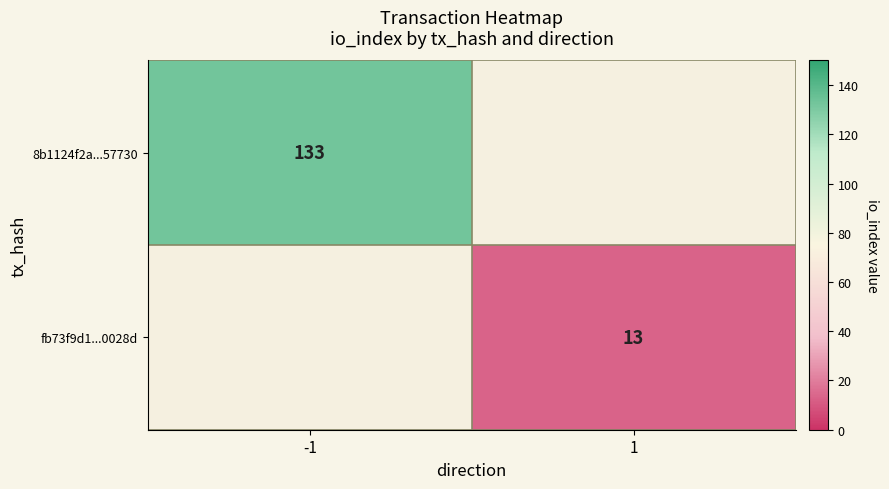

The 8b1124f2a...57730 series shows 62 at -1. True or false?

False